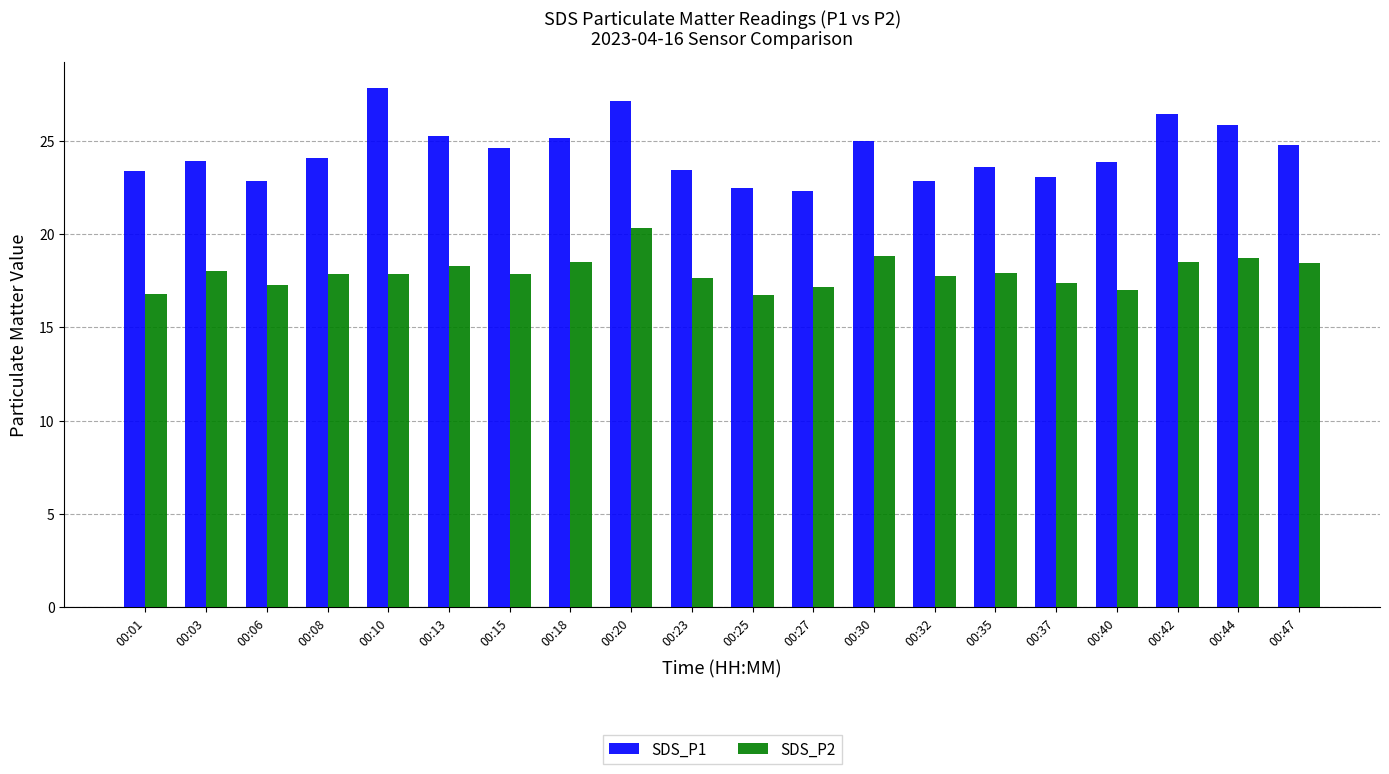

What is the value of the SDS_P2 bar at the 5th from the left?

17.9